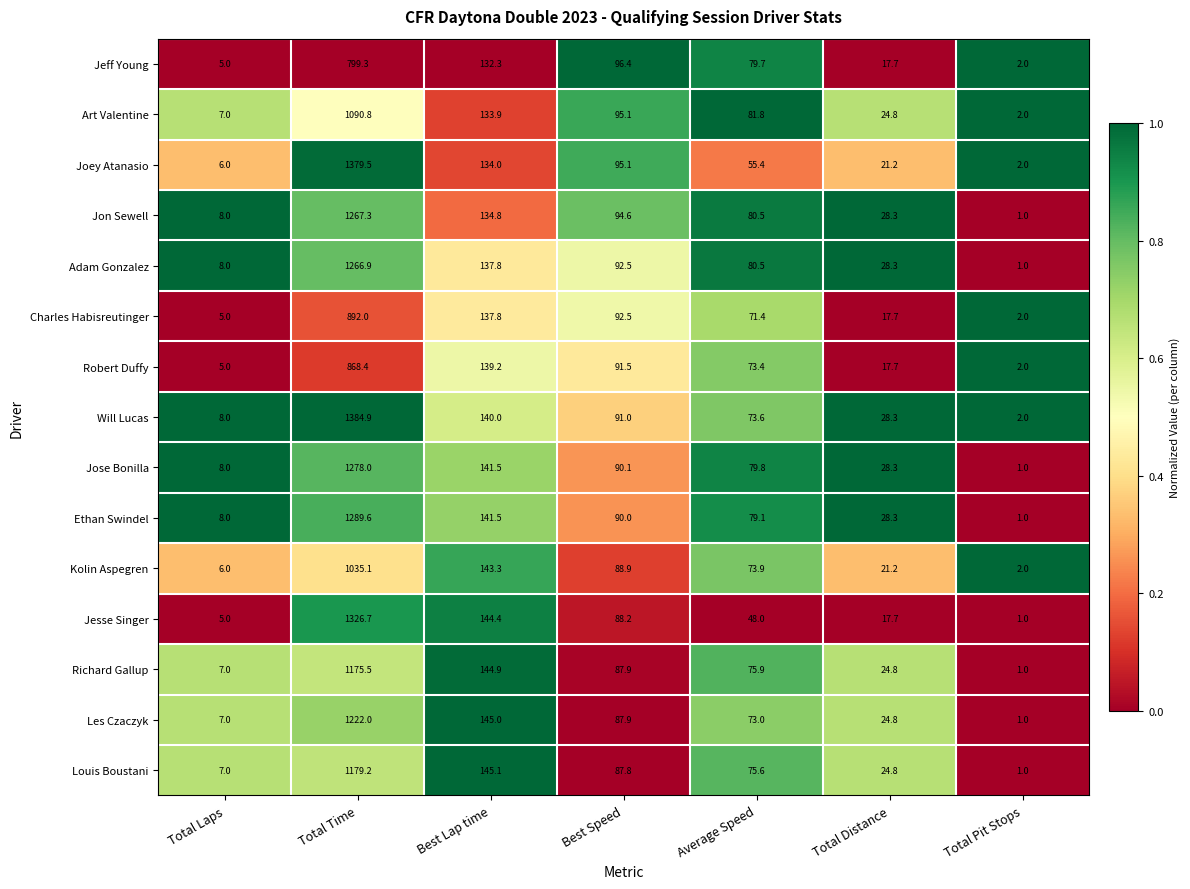

The value of Les Czaczyk at Average Speed is 37.7. True or false?

False